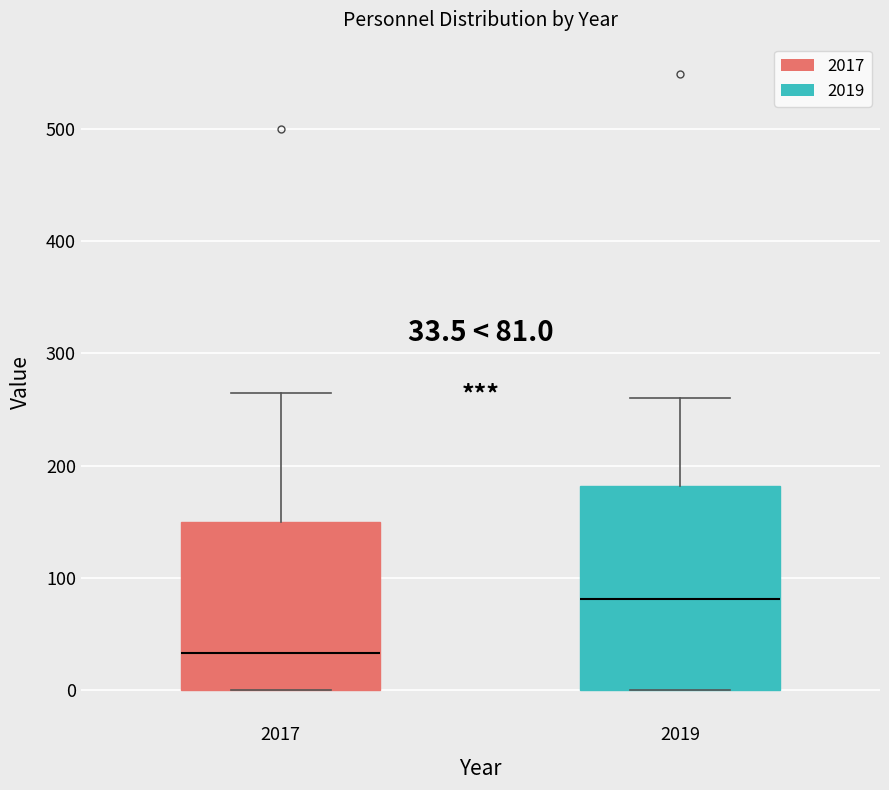

Which box's median line is the highest?

2019